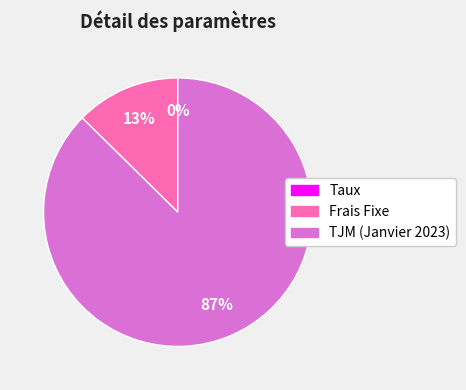

The Frais Fixe slice represents 13% of the pie. True or false?

True